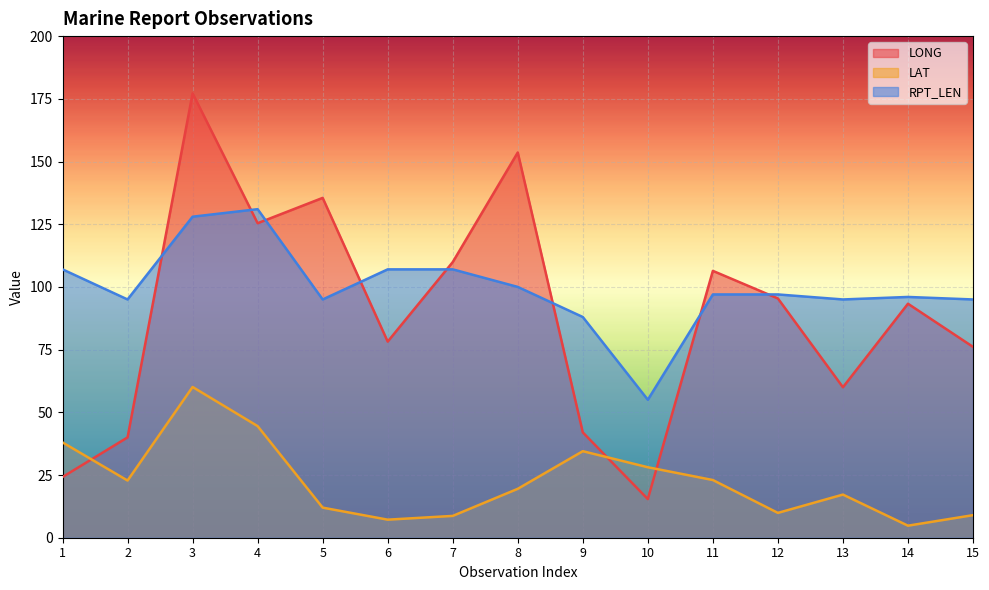

What is the highest value of the RPT_LEN series?

131.0